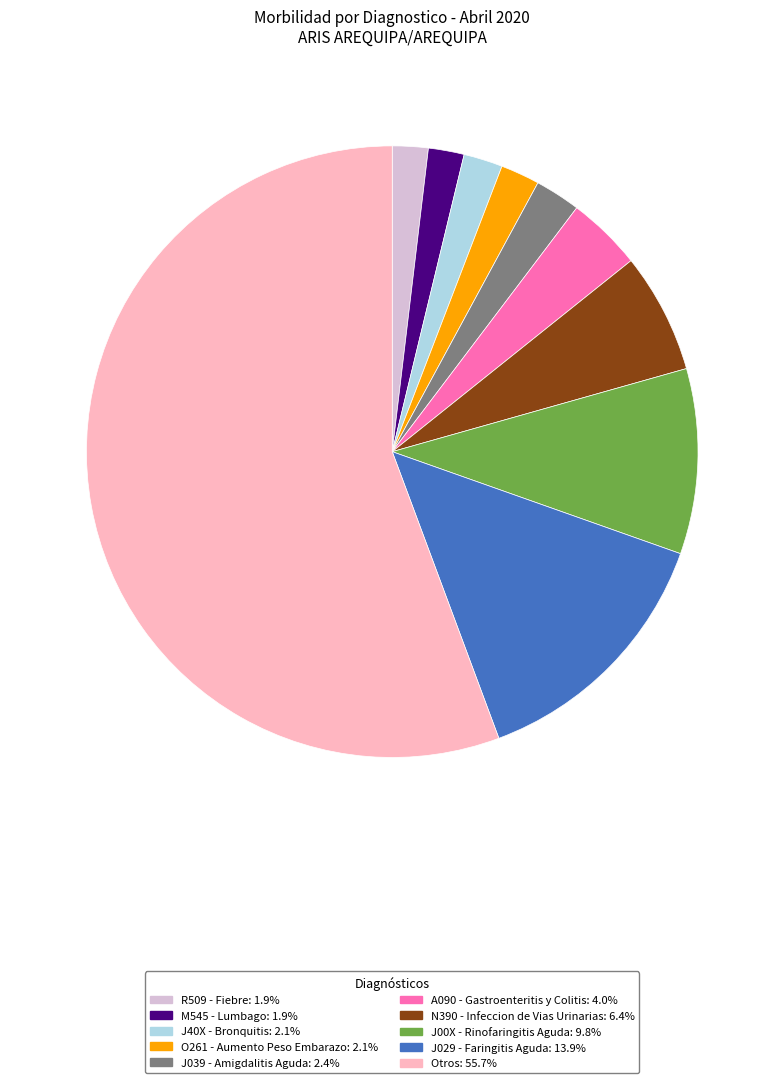

Does any single category account for the majority?

Yes